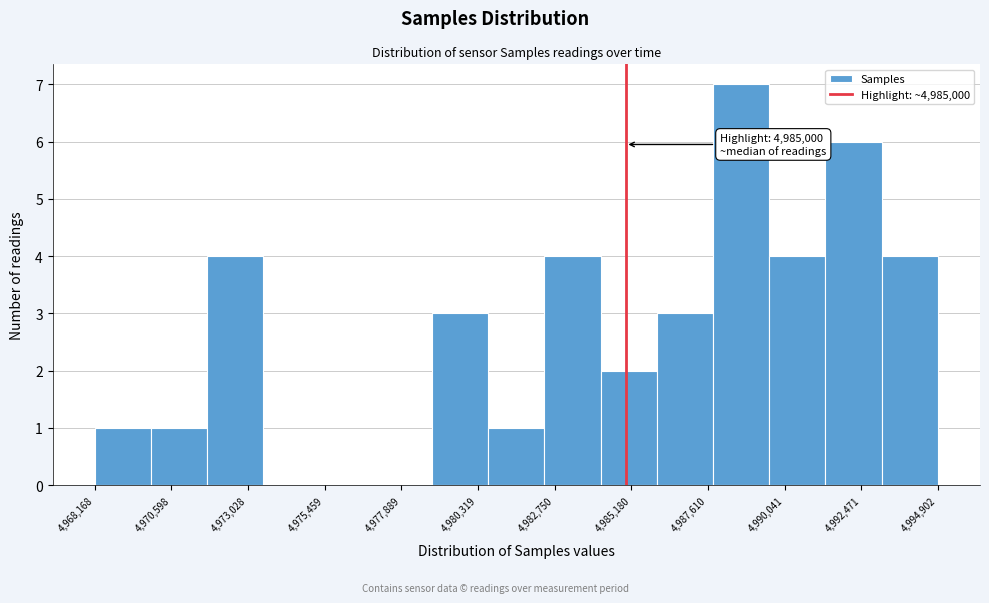

Around what value on the x-axis is the tallest bar? Give the approximate position of its centre, as read against the axis.

4988500